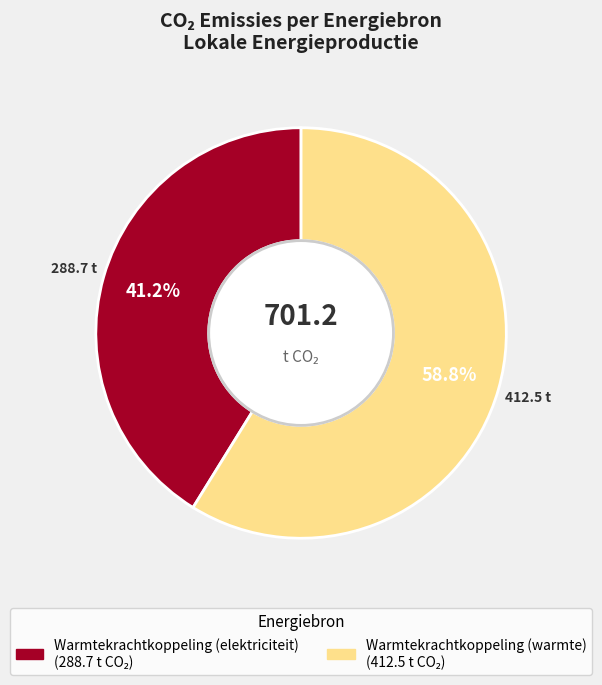

Is there a majority slice in this chart?

Yes